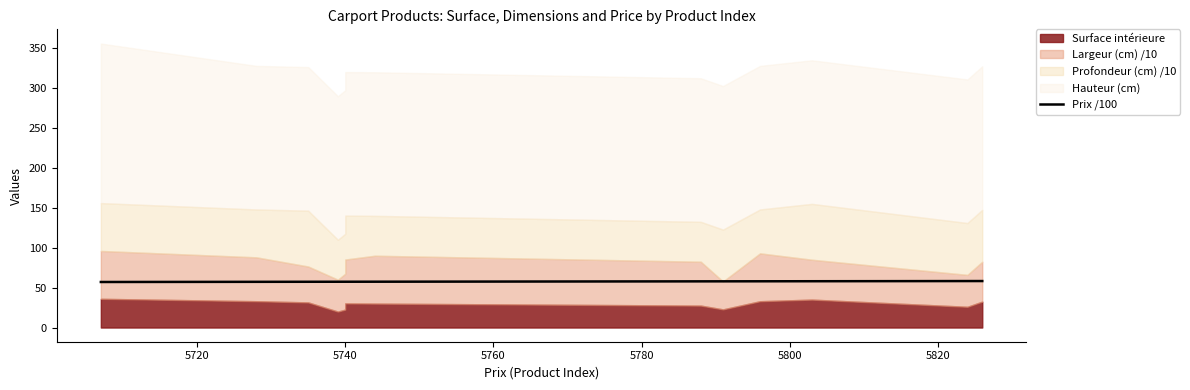

Between 5820 and 5740, which is larger?

5820